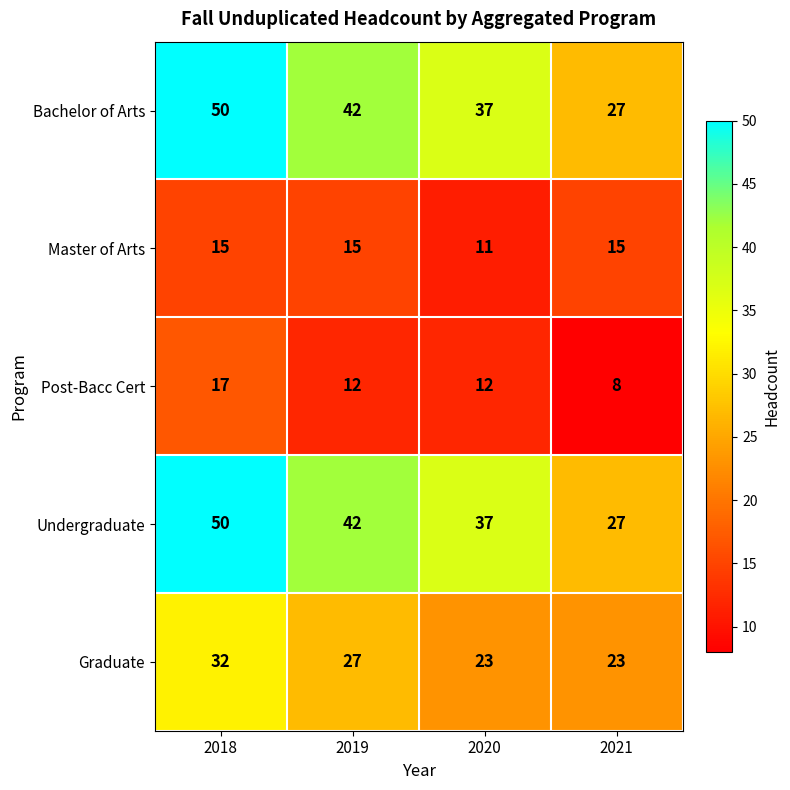

Rank the categories by Undergraduate value from lowest to highest.

2021, 2020, 2019, 2018